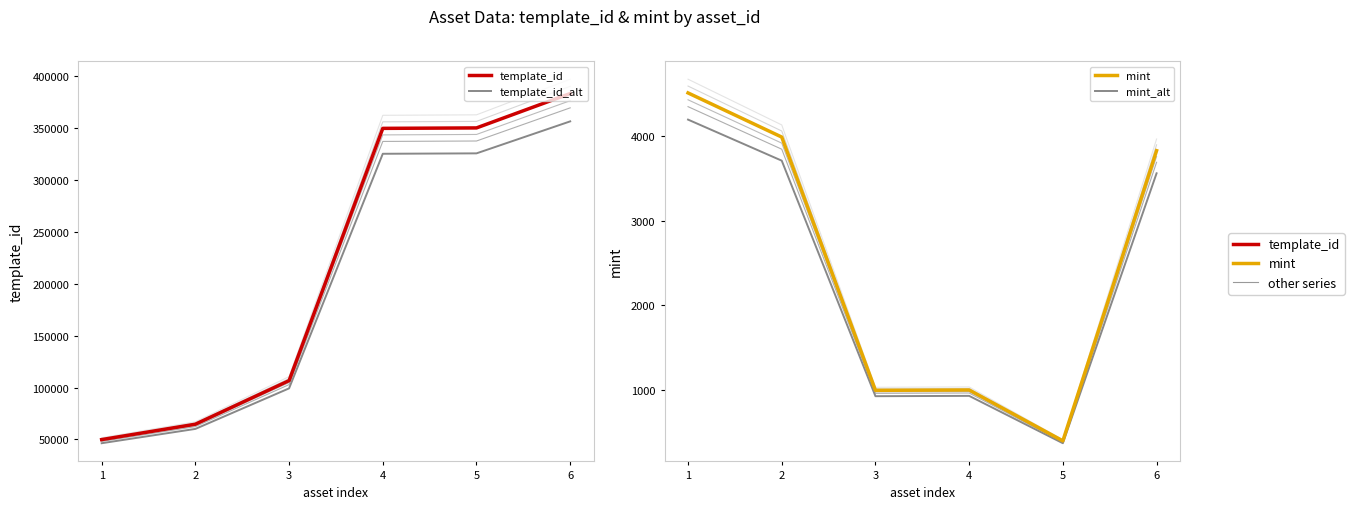

What is the value of the mint point at the 5th from the left?

394.0